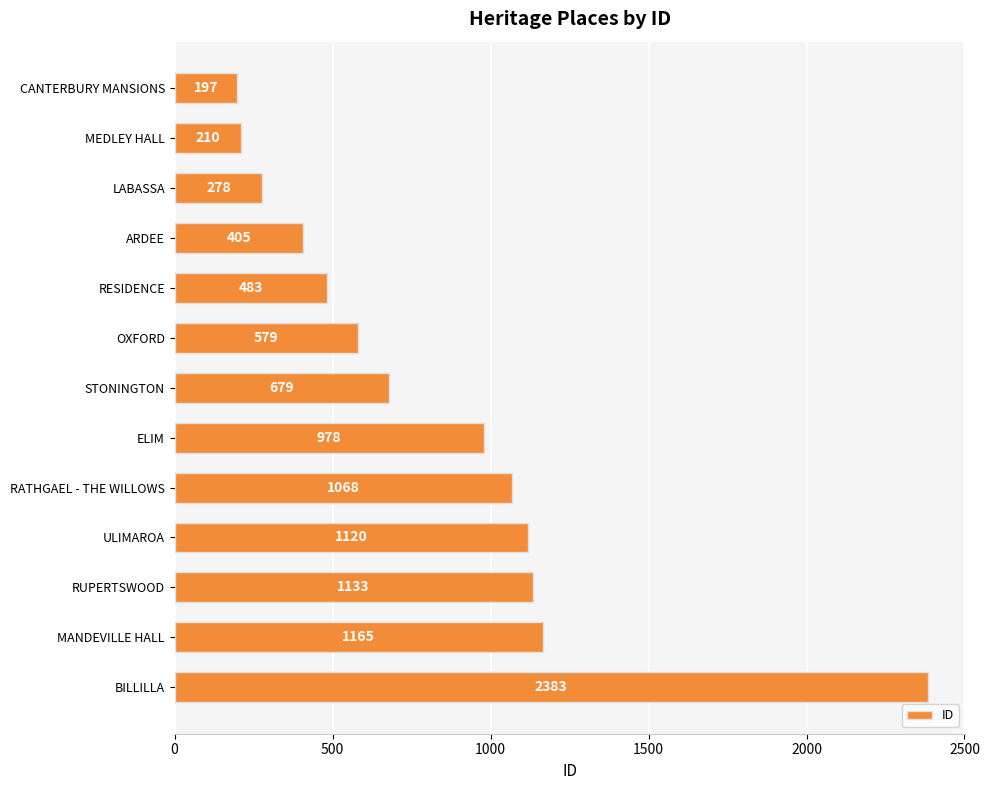

How many data points are less than 679?

6